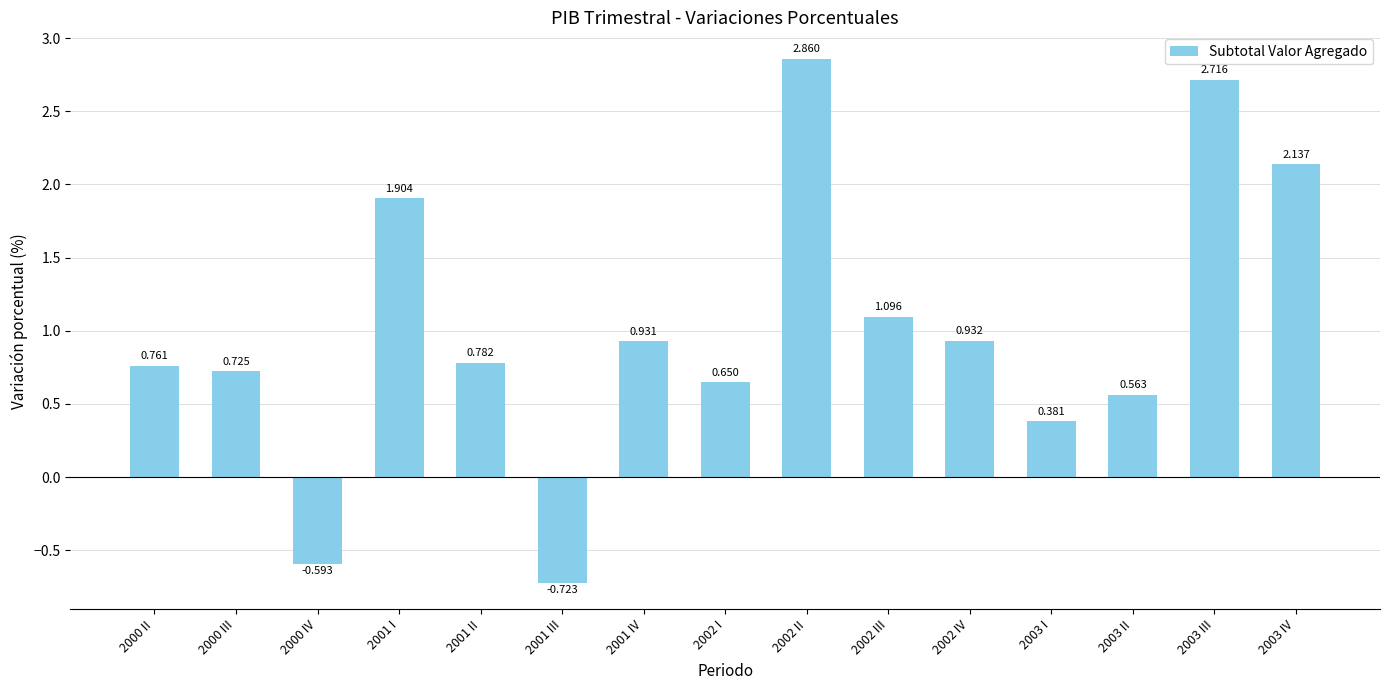

What is the difference between the maximum and minimum values?

3.6